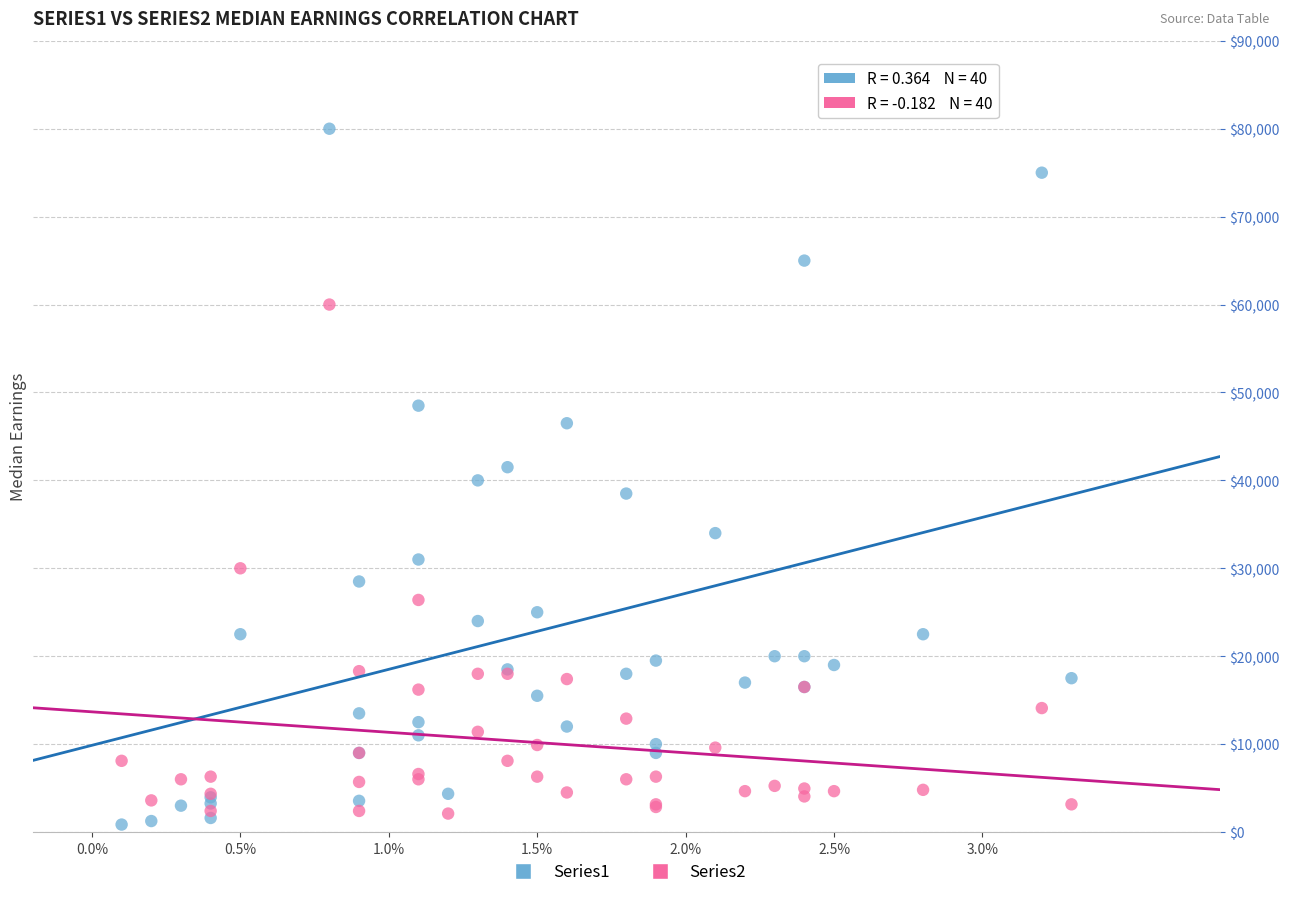

Which series contains the highest Y value?

Series1